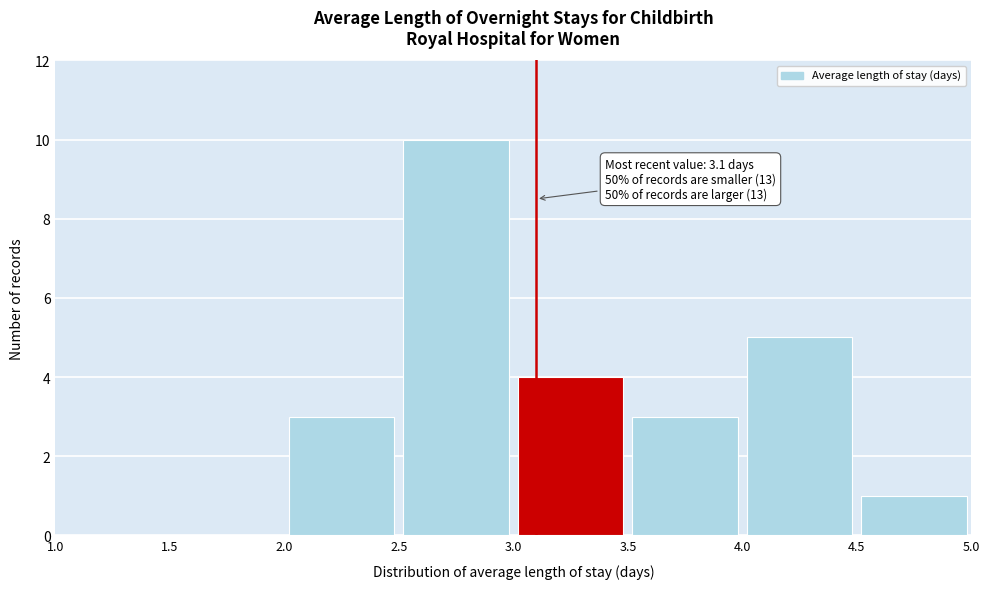

Which range on the x-axis has the tallest bar?

2.5 to 3.0